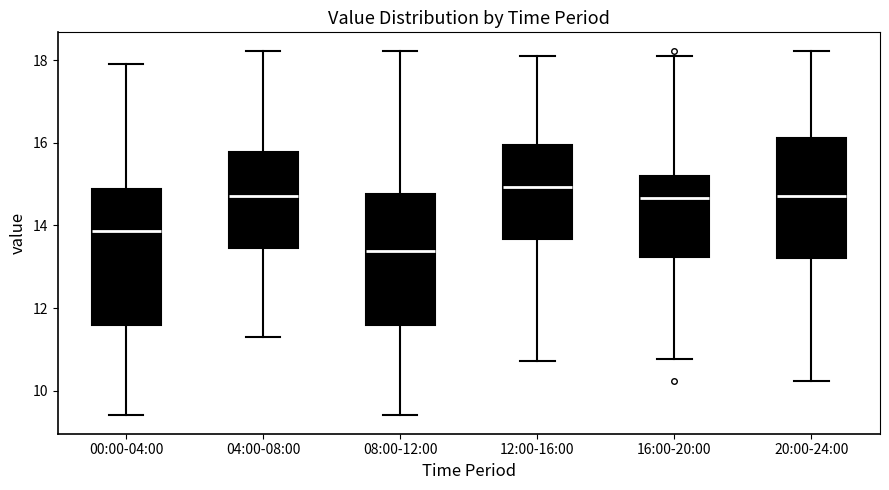

Reading left to right, transcribe this box plot: for each box, give where its median line is, the range the box spans, and where its two whiskers end, as read against the y-axis. The values are not printed on the chart, so give them approximately, as read against the axis.

00:00-04:00: median 13.8, box 11.6 to 14.8, whiskers 9.4 to 18.0
04:00-08:00: median 14.8, box 13.4 to 15.8, whiskers 11.4 to 18.2
08:00-12:00: median 13.4, box 11.6 to 14.8, whiskers 9.4 to 18.2
12:00-16:00: median 15.0, box 13.6 to 16.0, whiskers 10.8 to 18.2
16:00-20:00: median 14.6, box 13.2 to 15.2, whiskers 10.8 to 18.2
20:00-24:00: median 14.8, box 13.2 to 16.2, whiskers 10.2 to 18.2